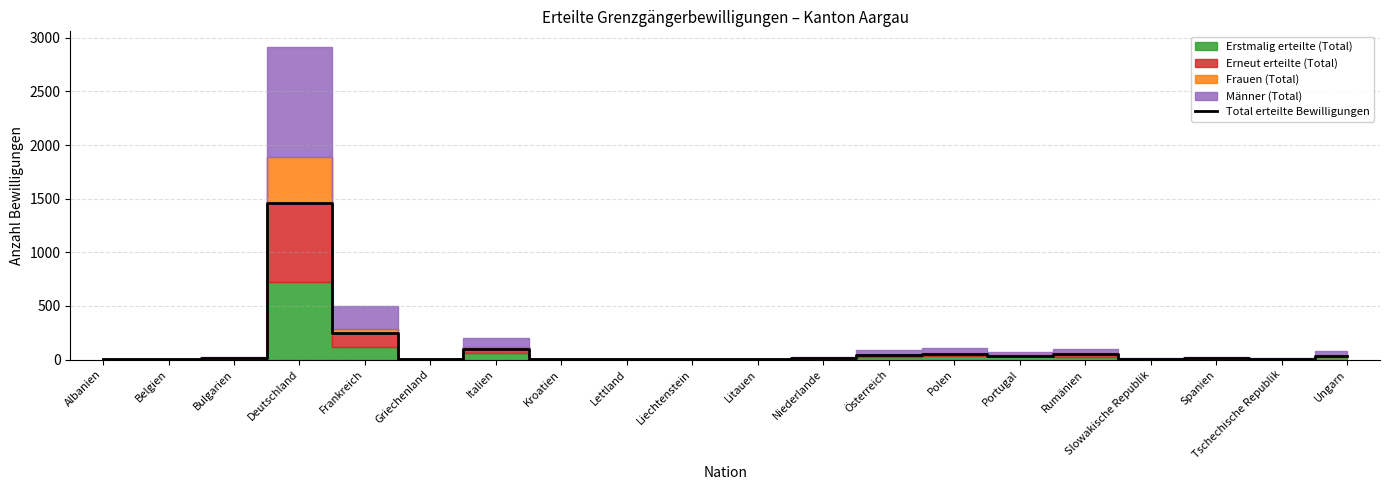

What is the sum of the values at Deutschland and Ungarn?

1495